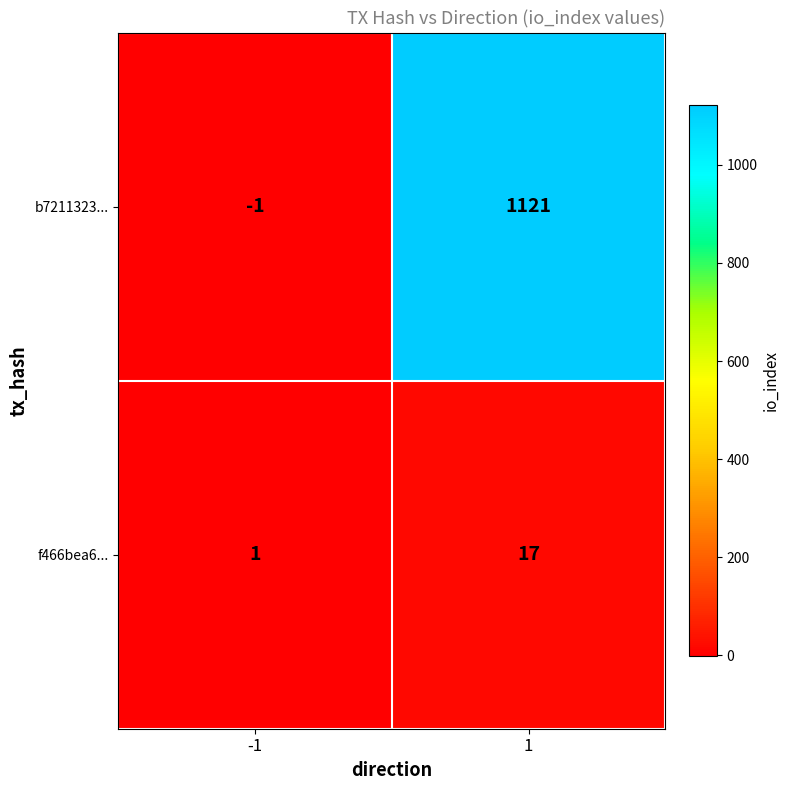

What value does the f466bea6... series have at 1?

17